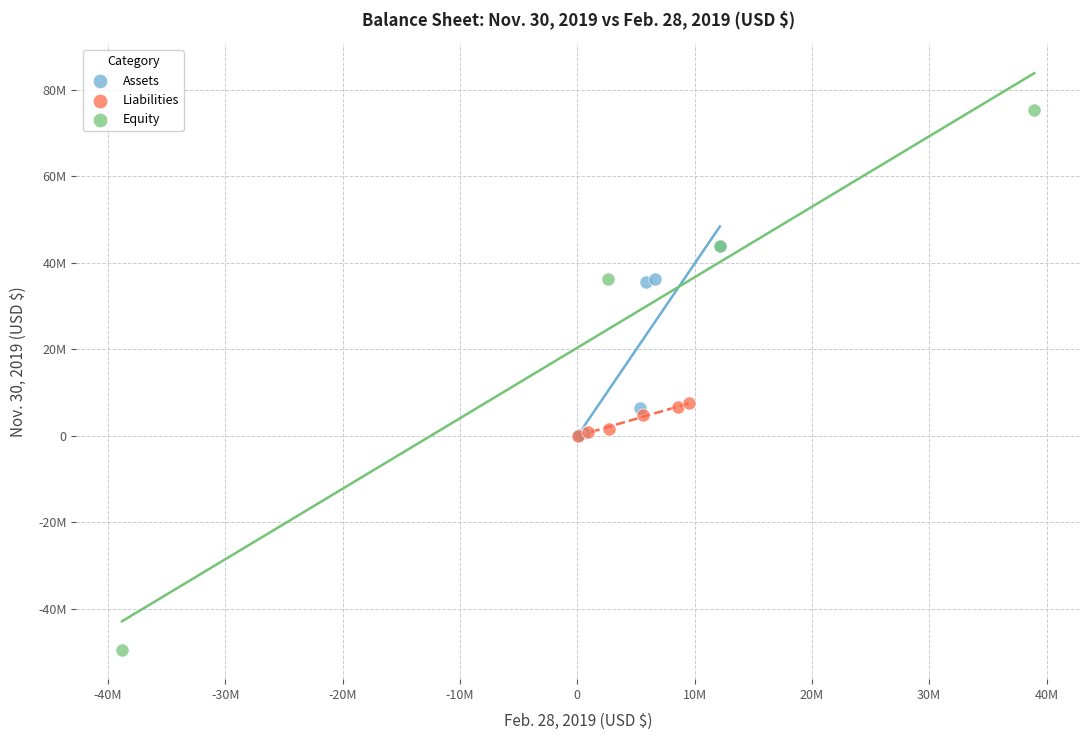

What are all the series names shown in the legend?

Assets, Liabilities, Equity